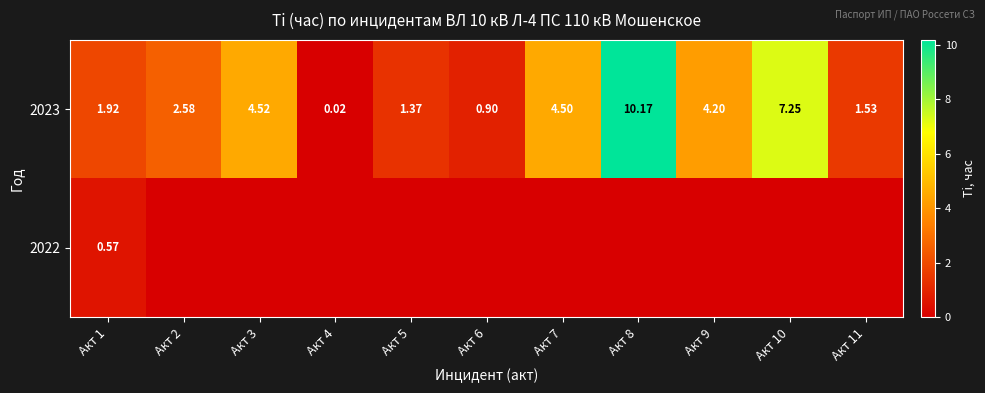

How many values in the 2023 series exceed 2?

6